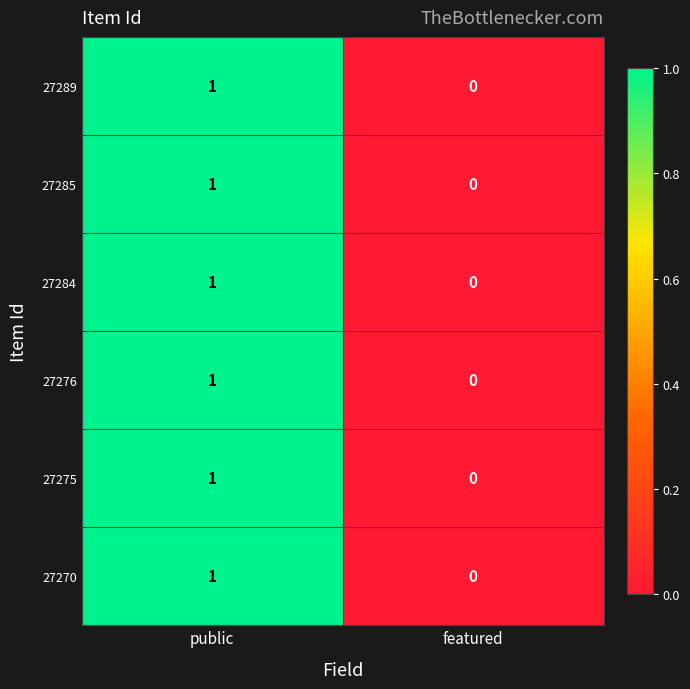

At which category is the sum across all series the highest?

public